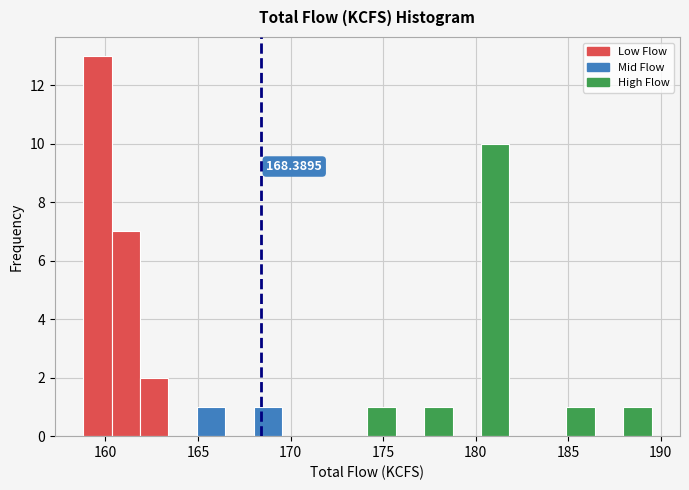

Read against the x-axis, roughly where is the centre of the tallest bar?

159.5